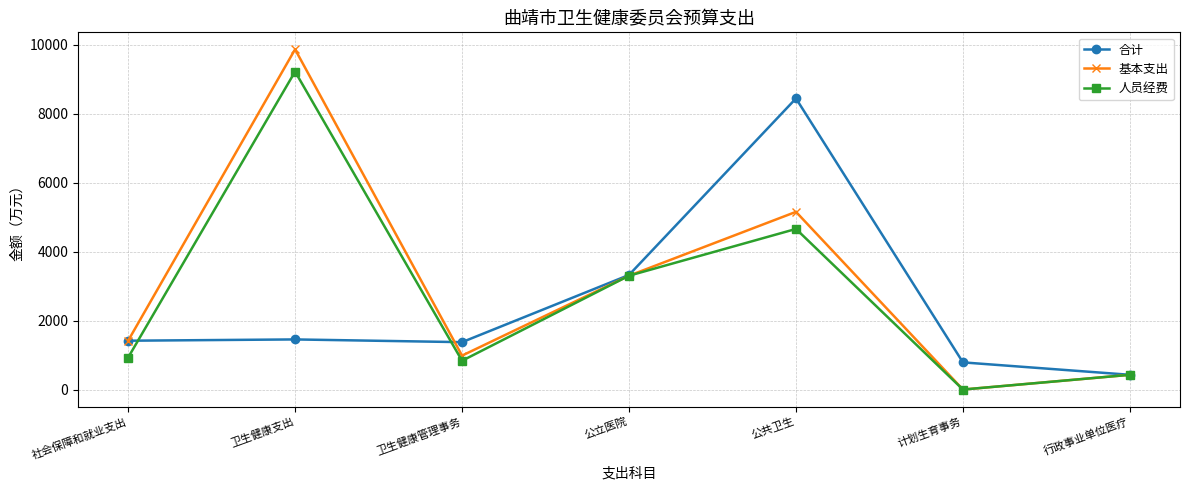

Which series changed the most between 卫生健康支出 and 计划生育事务?

基本支出